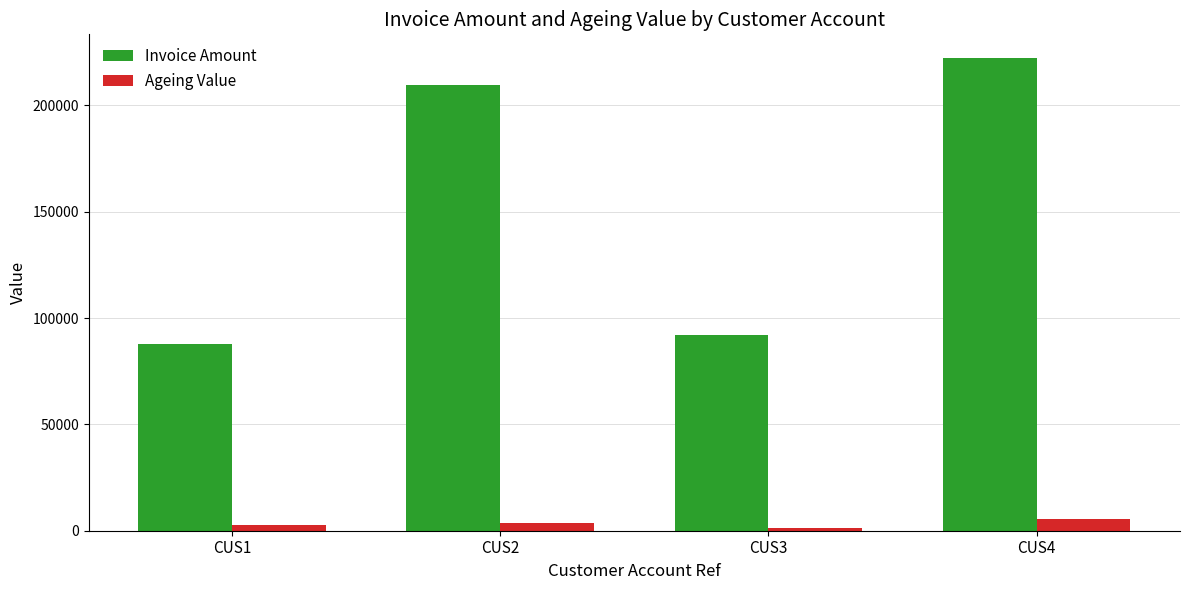

Is the value of Invoice Amount at CUS4 greater than the value of Ageing Value at CUS4?

Yes